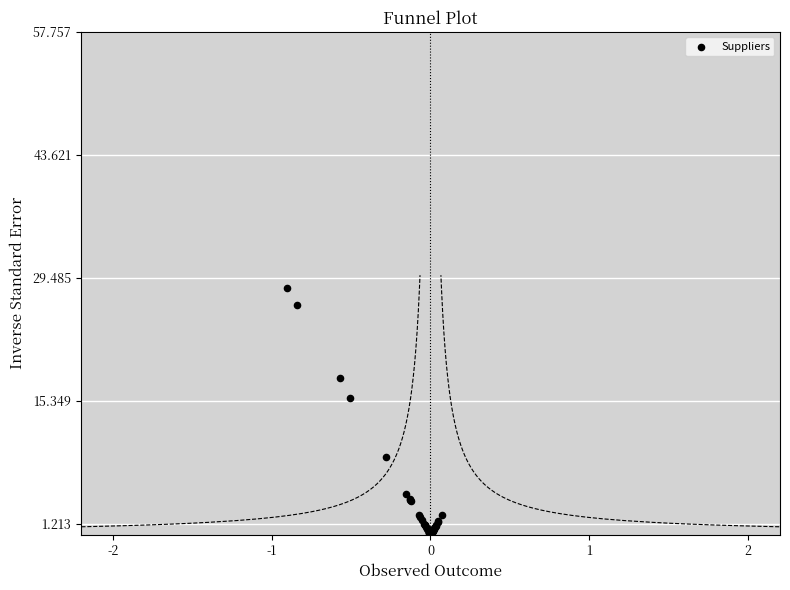

What Y value in the scatter plot is closest to 14?

15.7